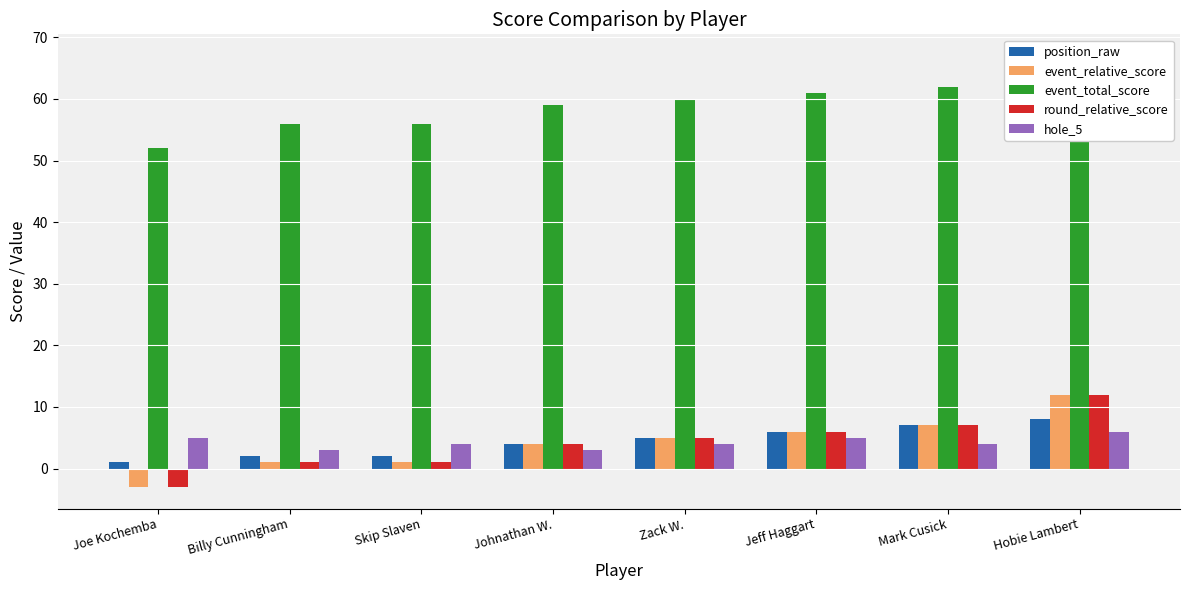

What position from the left is Billy Cunningham?

2